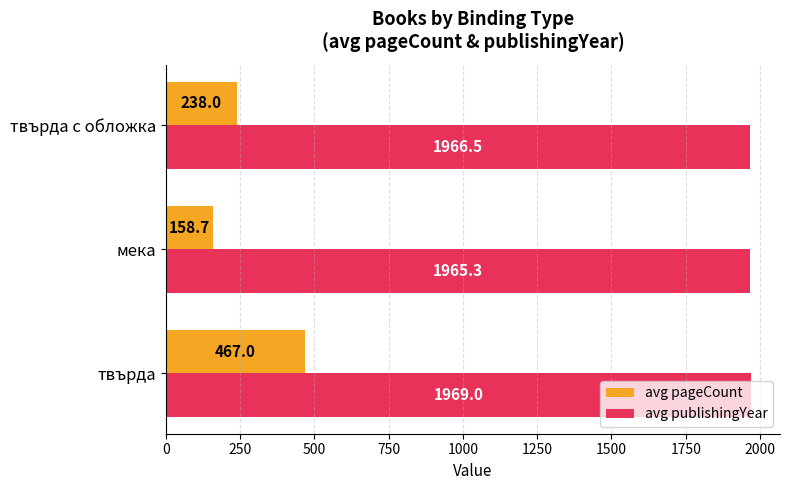

Where is avg publishingYear nearest to the value 1967?

твърда с обложка